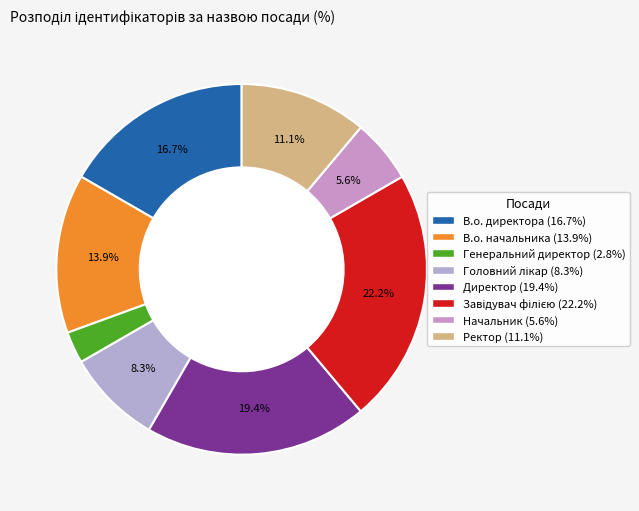

To the nearest percent, what portion does Ректор represent?

11%